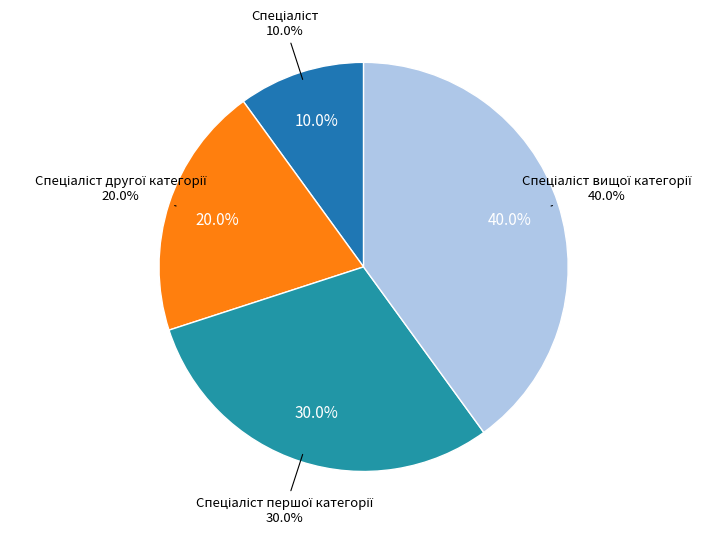

True or false: Спеціаліст вищої категорії accounts for 51% of the total.

False